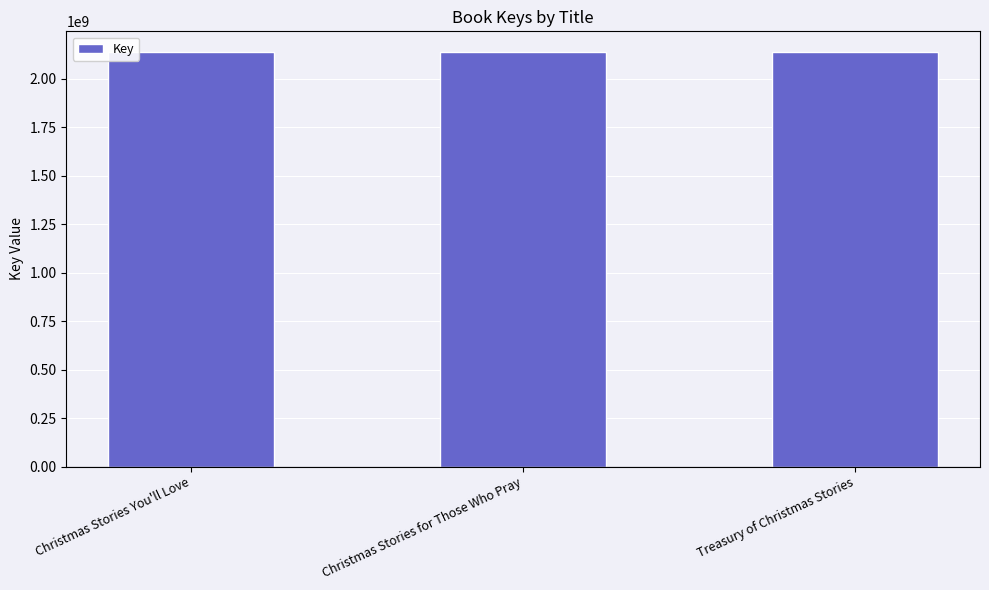

The chart shows a value of 570237674 at Christmas Stories You'll Love. True or false?

False